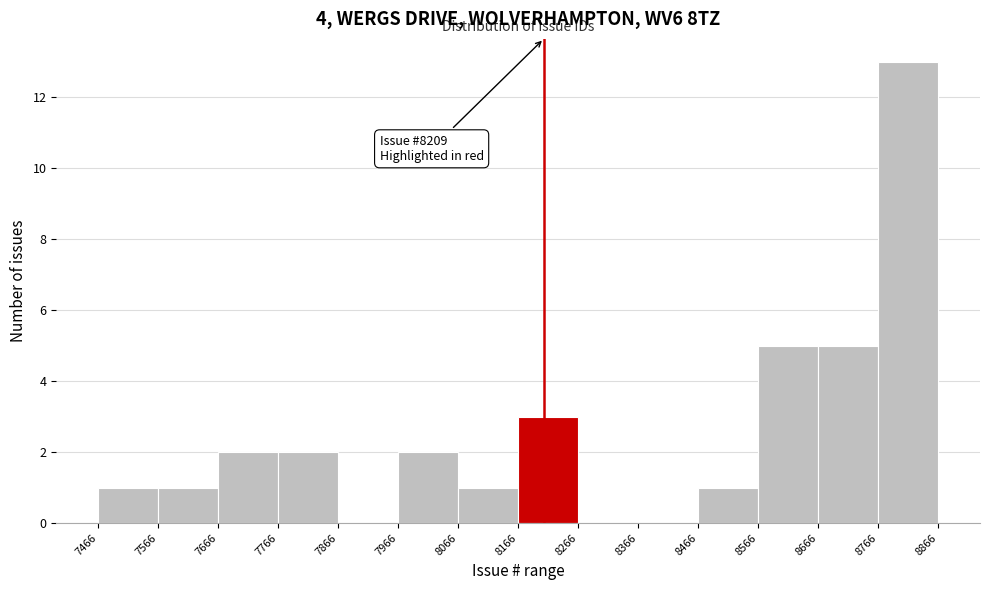

Which range on the x-axis has the tallest bar?

8766 to 8866